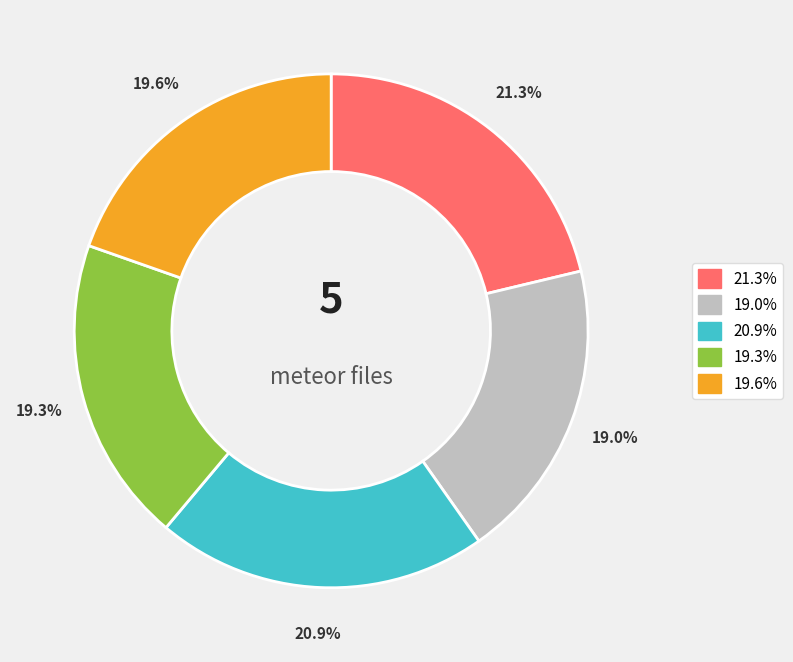

Is there a majority slice in this chart?

No